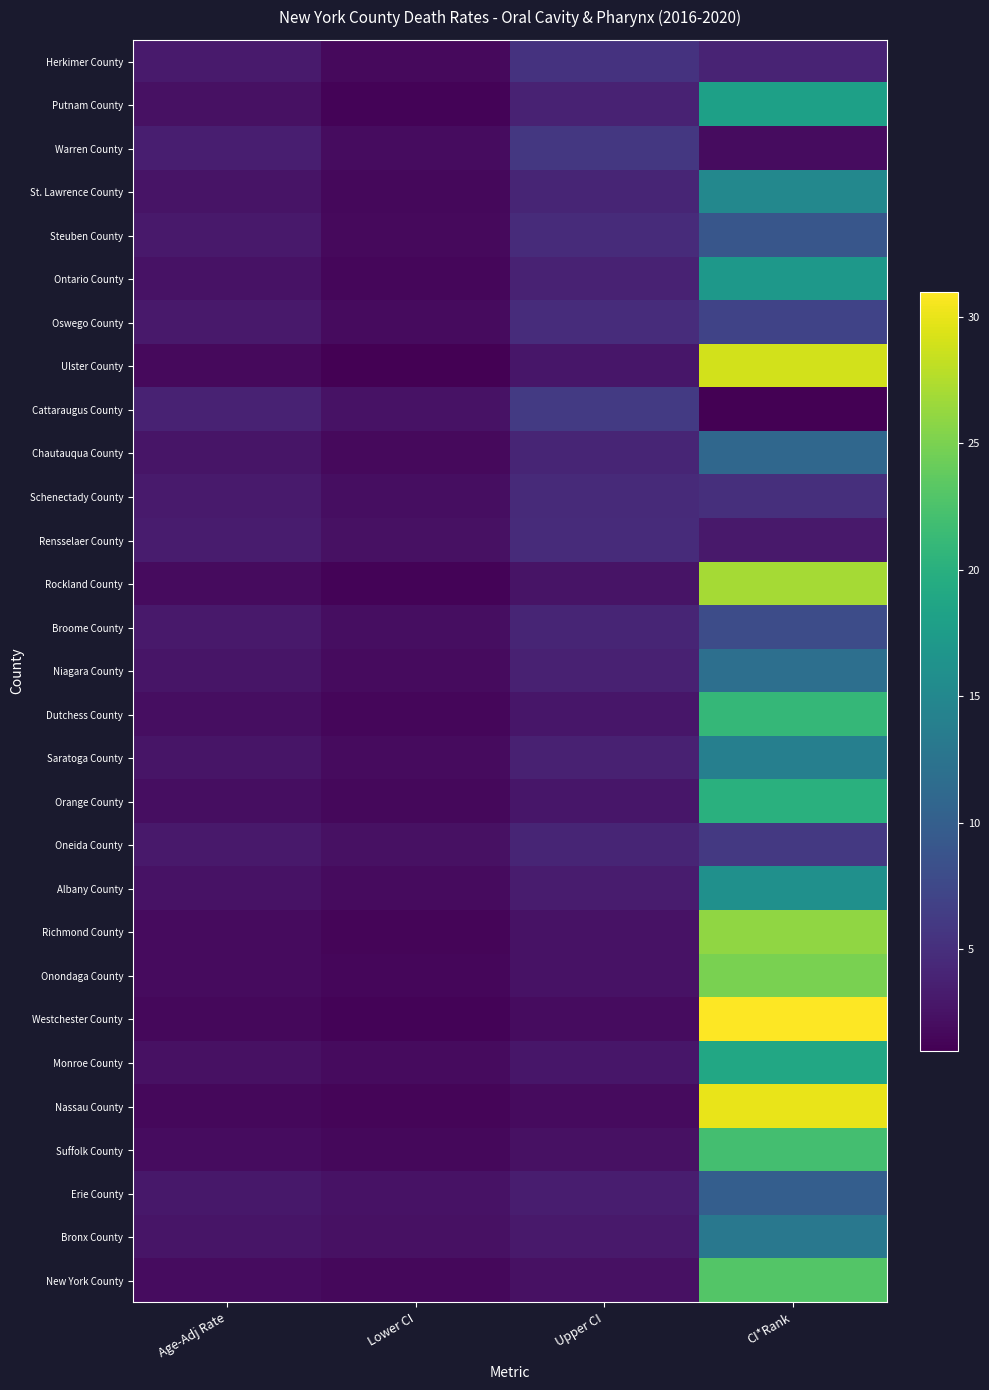

Reading right to left, extract all data points from this chart.

Herkimer County: CI*Rank=4.0	Upper CI=5.4	Lower CI=1.8	Age-Adj Rate=3.2
Putnam County: CI*Rank=18.0	Upper CI=3.9	Lower CI=1.3	Age-Adj Rate=2.3
Warren County: CI*Rank=2.0	Upper CI=5.9	Lower CI=2.0	Age-Adj Rate=3.5
St. Lawrence County: CI*Rank=15.0	Upper CI=4.1	Lower CI=1.6	Age-Adj Rate=2.6
Steuben County: CI*Rank=9.0	Upper CI=4.7	Lower CI=1.8	Age-Adj Rate=3.0
Ontario County: CI*Rank=17.0	Upper CI=3.9	Lower CI=1.5	Age-Adj Rate=2.5
Oswego County: CI*Rank=7.0	Upper CI=4.8	Lower CI=1.9	Age-Adj Rate=3.1
Ulster County: CI*Rank=29.0	Upper CI=2.8	Lower CI=1.1	Age-Adj Rate=1.8
Cattaraugus County: CI*Rank=1.0	Upper CI=6.1	Lower CI=2.5	Age-Adj Rate=3.9
Chautauqua County: CI*Rank=11.0	Upper CI=4.1	Lower CI=1.8	Age-Adj Rate=2.7
Schenectady County: CI*Rank=5.0	Upper CI=4.6	Lower CI=2.1	Age-Adj Rate=3.2
Rensselaer County: CI*Rank=3.0	Upper CI=4.7	Lower CI=2.3	Age-Adj Rate=3.3
Rockland County: CI*Rank=27.0	Upper CI=2.6	Lower CI=1.3	Age-Adj Rate=1.9
Broome County: CI*Rank=8.0	Upper CI=4.1	Lower CI=2.1	Age-Adj Rate=3.0
Niagara County: CI*Rank=12.0	Upper CI=3.8	Lower CI=1.9	Age-Adj Rate=2.7
Dutchess County: CI*Rank=21.0	Upper CI=2.8	Lower CI=1.5	Age-Adj Rate=2.1
Saratoga County: CI*Rank=14.0	Upper CI=3.7	Lower CI=1.9	Age-Adj Rate=2.7
Orange County: CI*Rank=20.0	Upper CI=2.8	Lower CI=1.6	Age-Adj Rate=2.1
Oneida County: CI*Rank=6.0	Upper CI=4.1	Lower CI=2.3	Age-Adj Rate=3.1
Albany County: CI*Rank=16.0	Upper CI=3.3	Lower CI=1.9	Age-Adj Rate=2.5
Richmond County: CI*Rank=26.0	Upper CI=2.5	Lower CI=1.4	Age-Adj Rate=1.9
Onondaga County: CI*Rank=25.0	Upper CI=2.5	Lower CI=1.5	Age-Adj Rate=1.9
Westchester County: CI*Rank=31.0	Upper CI=2.0	Lower CI=1.3	Age-Adj Rate=1.6
Monroe County: CI*Rank=19.0	Upper CI=2.8	Lower CI=1.9	Age-Adj Rate=2.3
Nassau County: CI*Rank=30.0	Upper CI=1.9	Lower CI=1.4	Age-Adj Rate=1.6
Suffolk County: CI*Rank=22.0	Upper CI=2.3	Lower CI=1.7	Age-Adj Rate=2.0
Erie County: CI*Rank=10.0	Upper CI=3.4	Lower CI=2.5	Age-Adj Rate=2.9
Bronx County: CI*Rank=13.0	Upper CI=3.1	Lower CI=2.3	Age-Adj Rate=2.7
New York County: CI*Rank=23.0	Upper CI=2.3	Lower CI=1.7	Age-Adj Rate=2.0